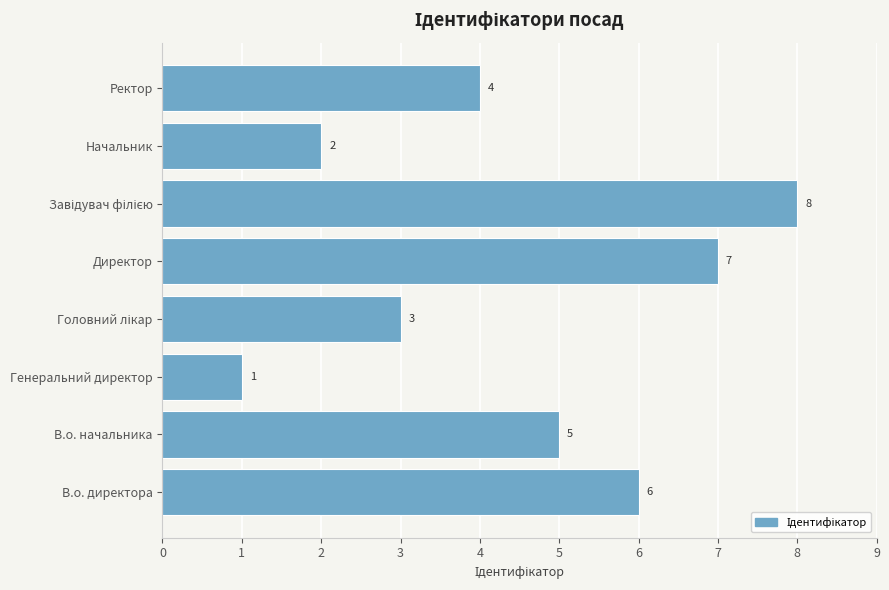

What is the change in value from Генеральний директор to Начальник?

+1